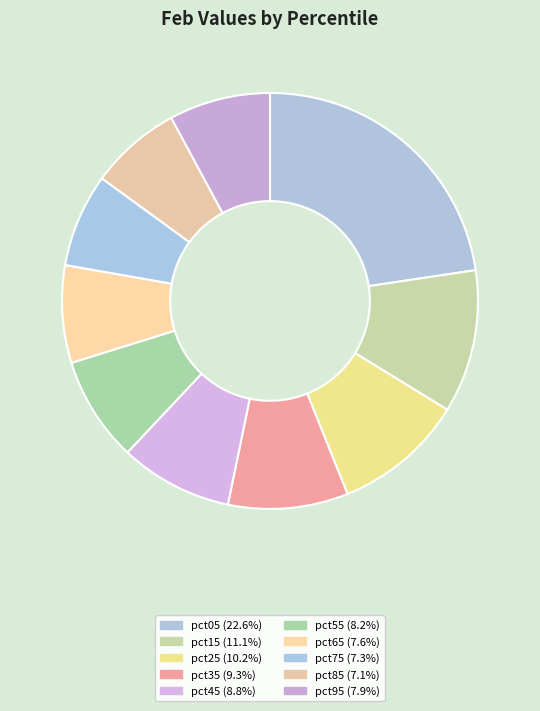

To the nearest percent, what is the average slice percentage?

10%